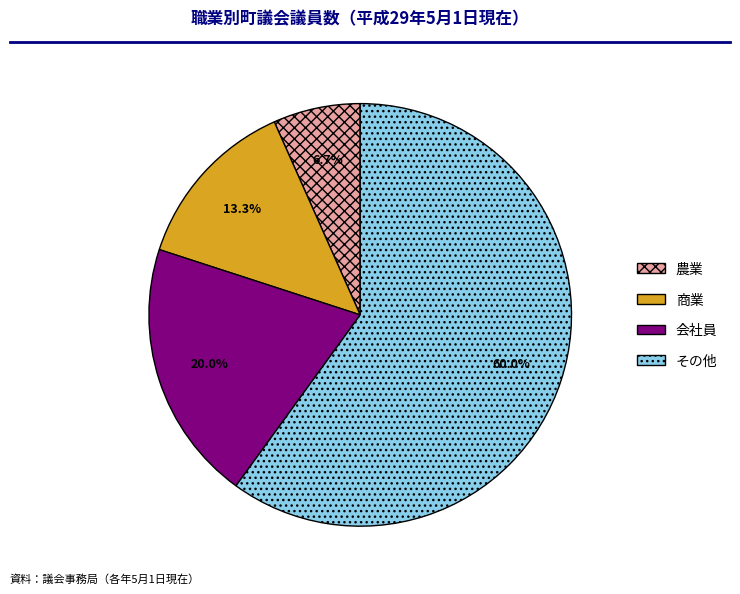

To the nearest percent, what is the difference between the largest and smallest slice percentages?

53%